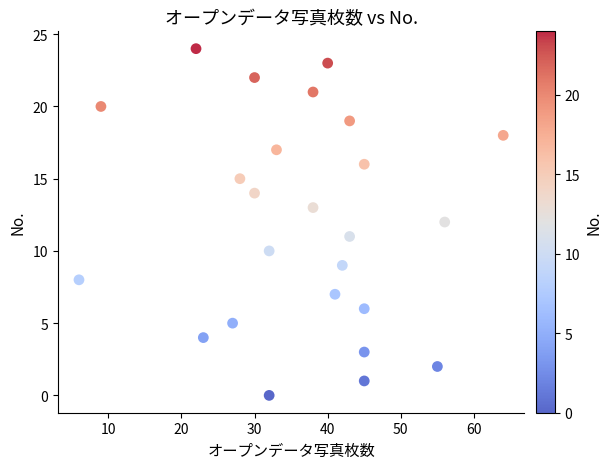

What is the range of X values (max minus min)?

58